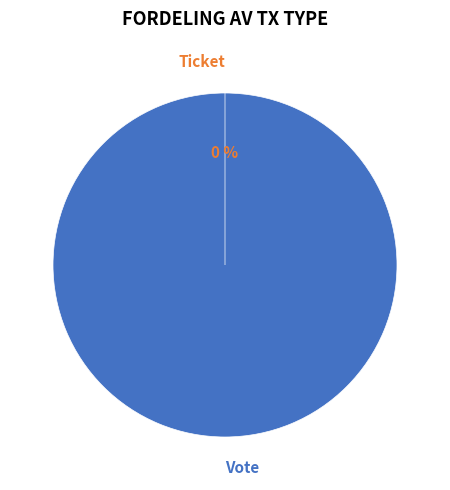

Between Ticket and Vote, which is larger?

Vote